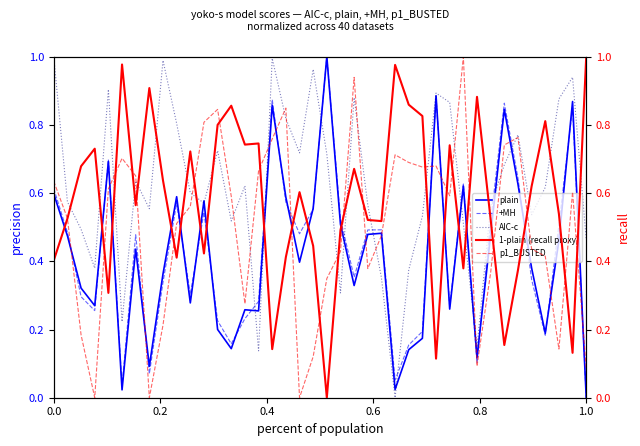

Reading left to right, list all the values displayed in this chart.

plain: 0.6	0.5	0.3	0.3	0.7	0.0	0.4	0.1	0.4	0.6	0.3	0.6	0.2	0.1	0.3	0.3	0.9	0.6	0.4	0.6	1.0	0.5	0.3	0.5	0.5	0.0	0.1	0.2	0.9	0.3	0.6	0.1	0.5	0.8	0.6	0.4	0.2	0.5	0.9	0.0
+MH: 0.6	0.5	0.3	0.3	0.7	0.0	0.5	0.1	0.3	0.6	0.3	0.5	0.2	0.2	0.2	0.3	0.9	0.6	0.5	0.6	1.0	0.5	0.4	0.5	0.5	0.1	0.2	0.2	0.9	0.3	0.6	0.1	0.5	0.9	0.6	0.3	0.2	0.5	0.8	0.0
AIC-c: 1.0	0.6	0.5	0.4	0.9	0.2	0.6	0.6	1.0	0.8	0.6	0.6	0.7	0.5	0.6	0.1	1.0	0.8	0.7	1.0	0.7	0.3	0.9	0.6	0.4	0.0	0.4	0.5	0.9	0.9	0.5	0.1	0.6	0.7	0.8	0.5	0.6	0.9	0.9	0.5
1-plain (recall proxy): 0.4	0.5	0.7	0.7	0.3	1.0	0.6	0.9	0.6	0.4	0.7	0.4	0.8	0.9	0.7	0.7	0.1	0.4	0.6	0.4	0.0	0.5	0.7	0.5	0.5	1.0	0.9	0.8	0.1	0.7	0.4	0.9	0.5	0.2	0.4	0.6	0.8	0.5	0.1	1.0
p1_BUSTED: 0.6	0.5	0.2	0.0	0.6	0.7	0.7	0.0	0.2	0.5	0.6	0.8	0.8	0.6	0.3	0.7	0.8	0.8	0.0	0.1	0.3	0.4	0.9	0.4	0.5	0.7	0.7	0.7	0.7	0.6	1.0	0.1	0.4	0.7	0.8	0.4	0.4	0.1	0.6	0.1